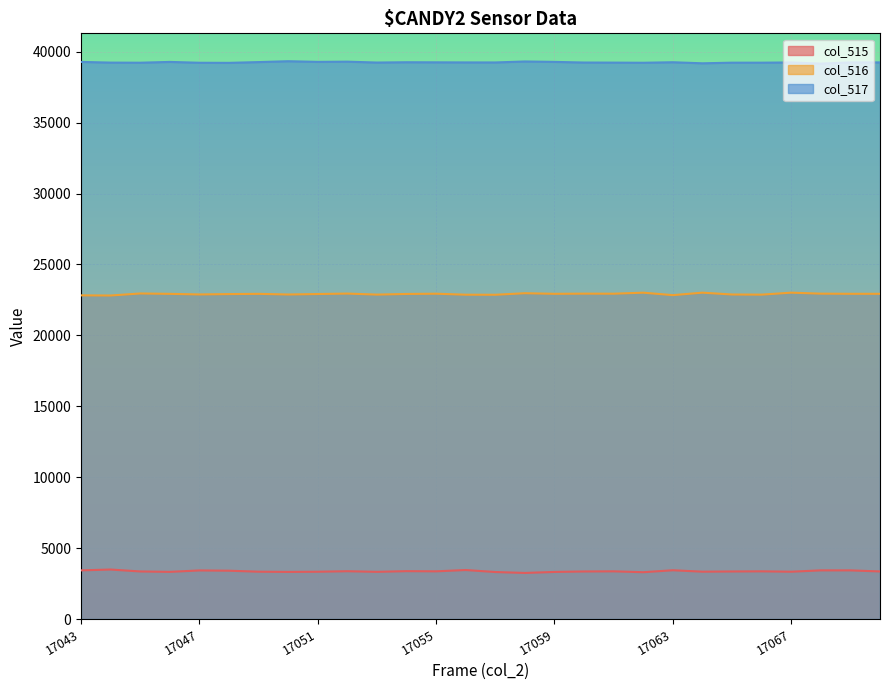

True or false: col_516 and col_515 cross at least once.

False